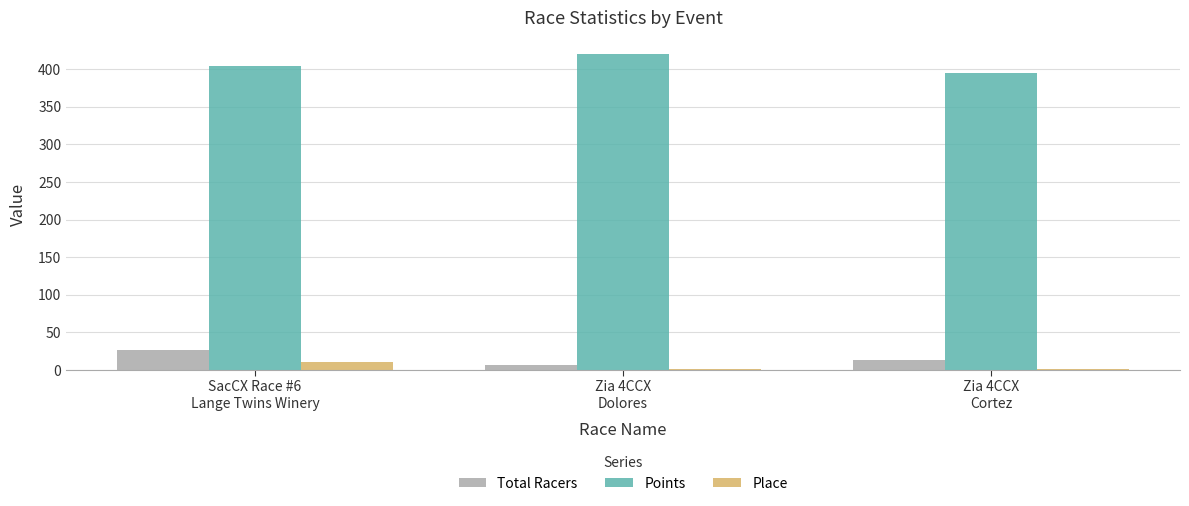

Which series changed the most between Zia 4CCX
Dolores and Zia 4CCX
Cortez?

Points